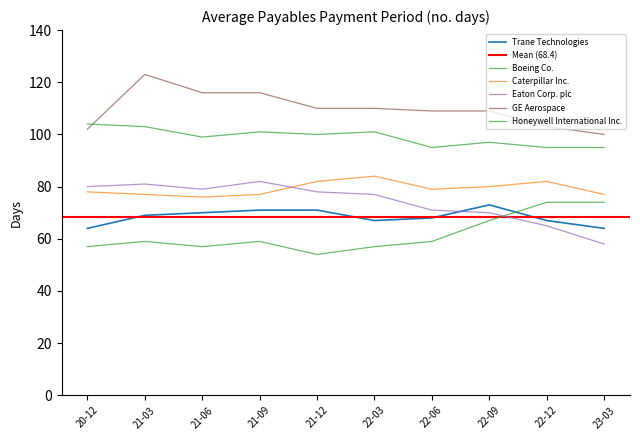

Between 22-09 and 21-09, which is larger?

22-09